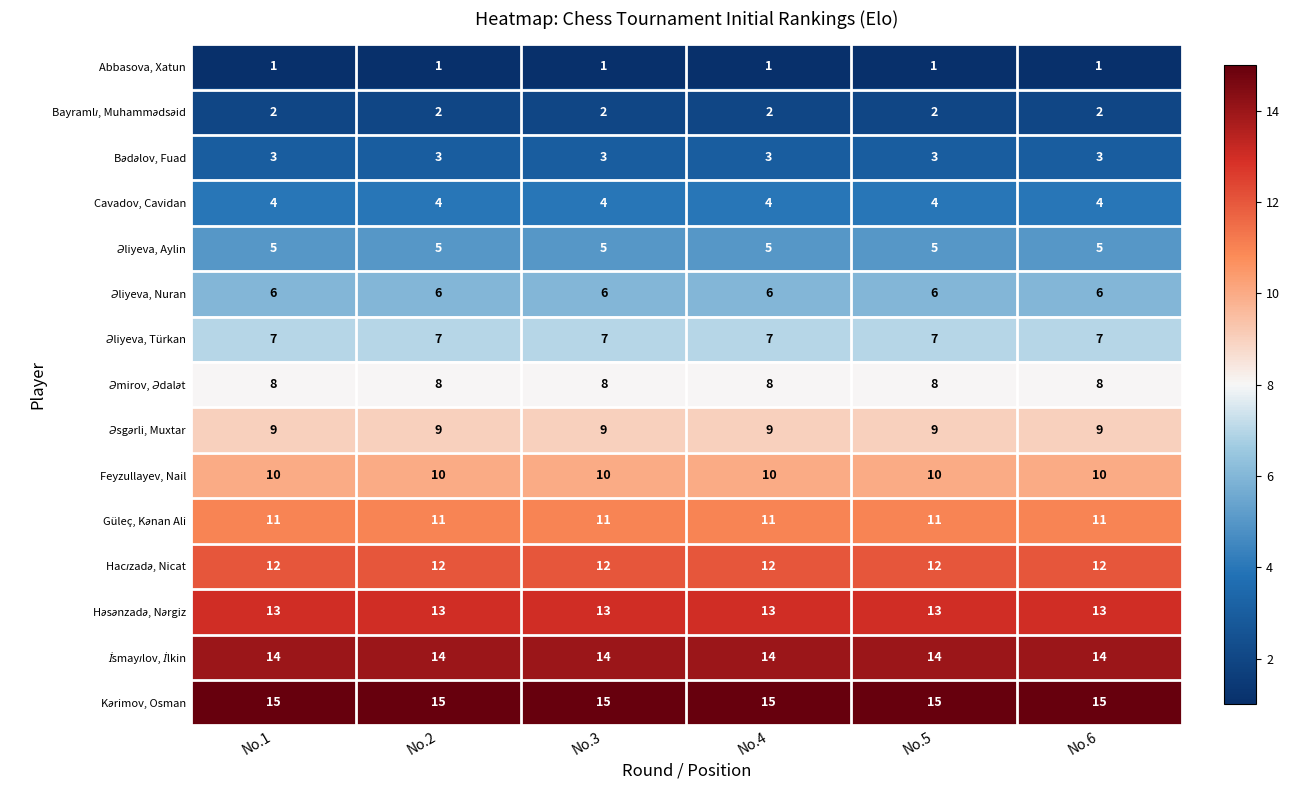

What is the total value across all series at No.3?

120